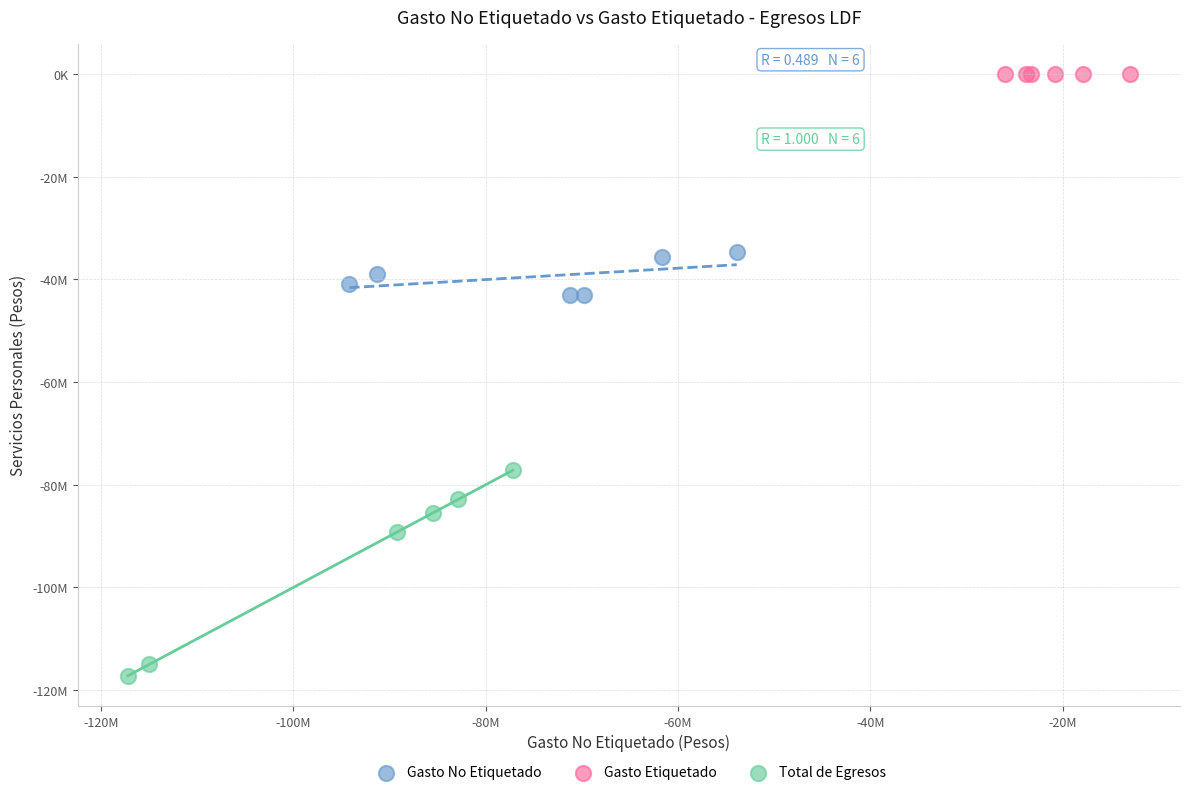

What are all the series names shown in the legend?

Gasto No Etiquetado, Gasto Etiquetado, Total de Egresos